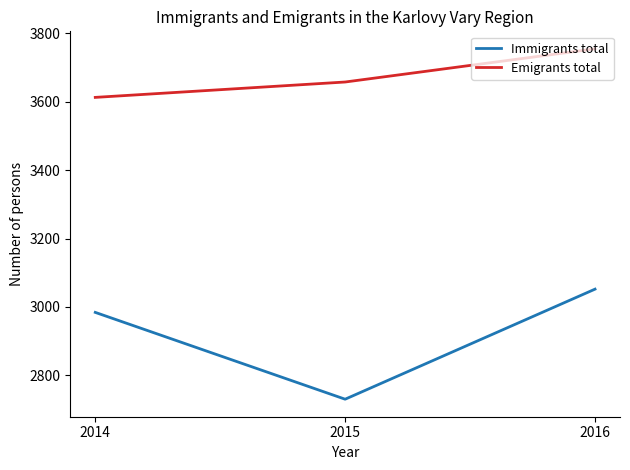

What is the difference between the highest and lowest values at 2015?

928